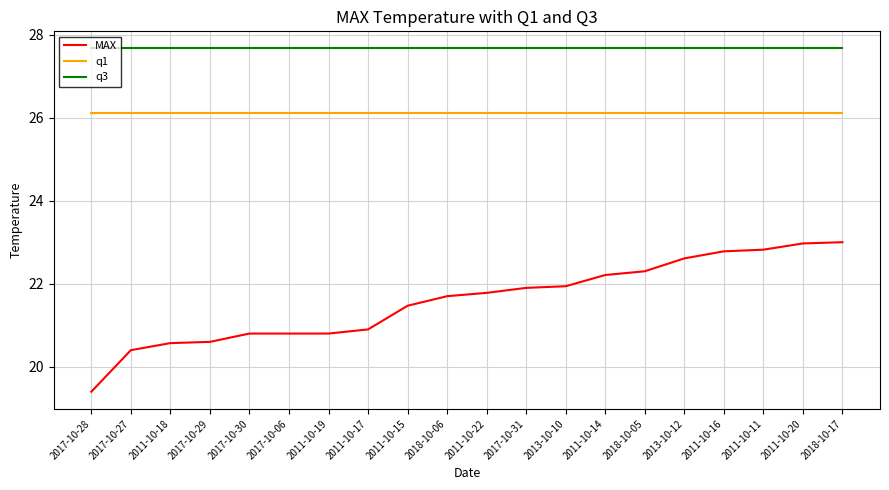

Which series has the widest spread of values?

MAX